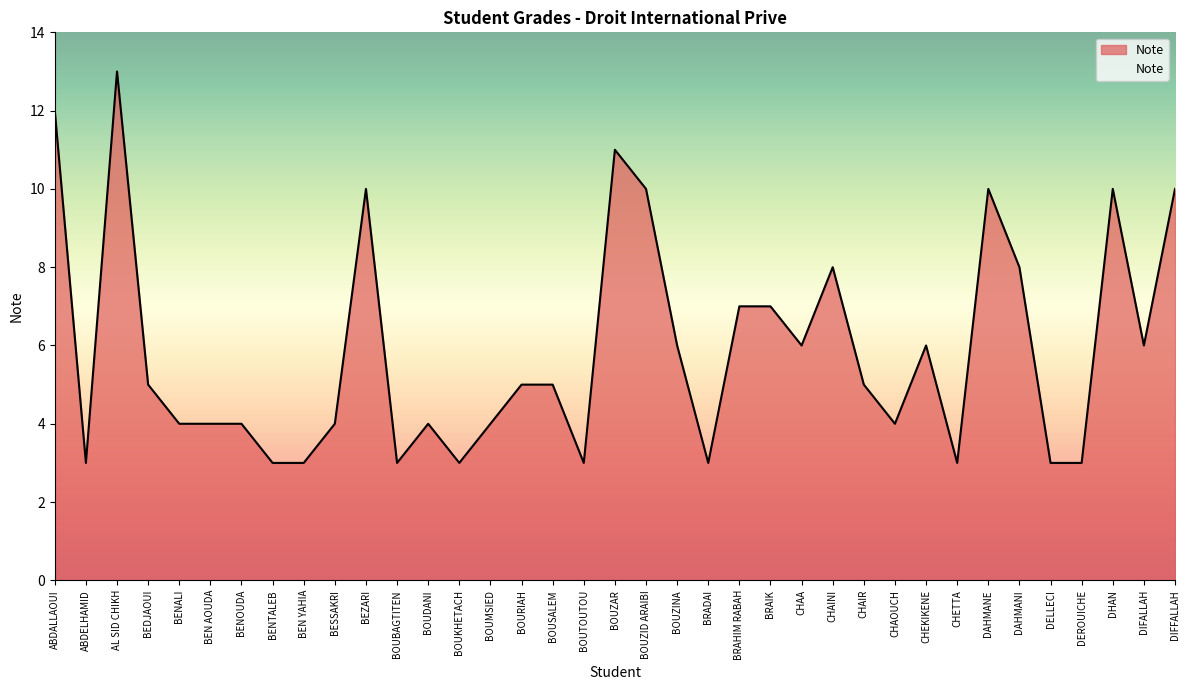

What is the average value?

6